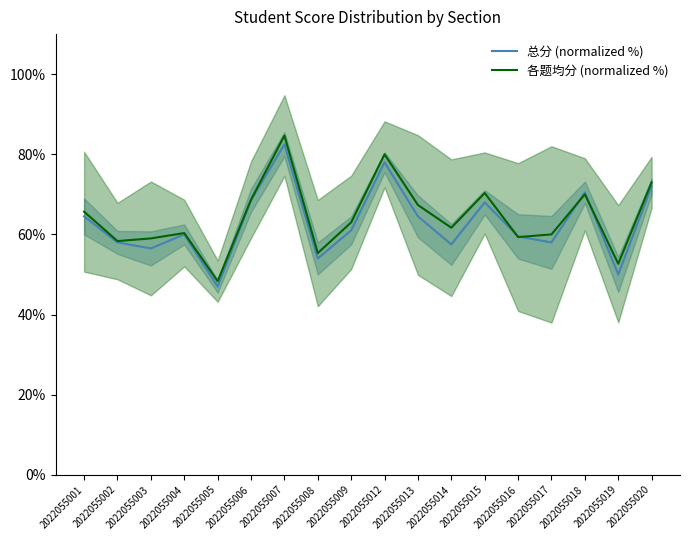

How many data points in 总分 (normalized %) are less than 61?

9